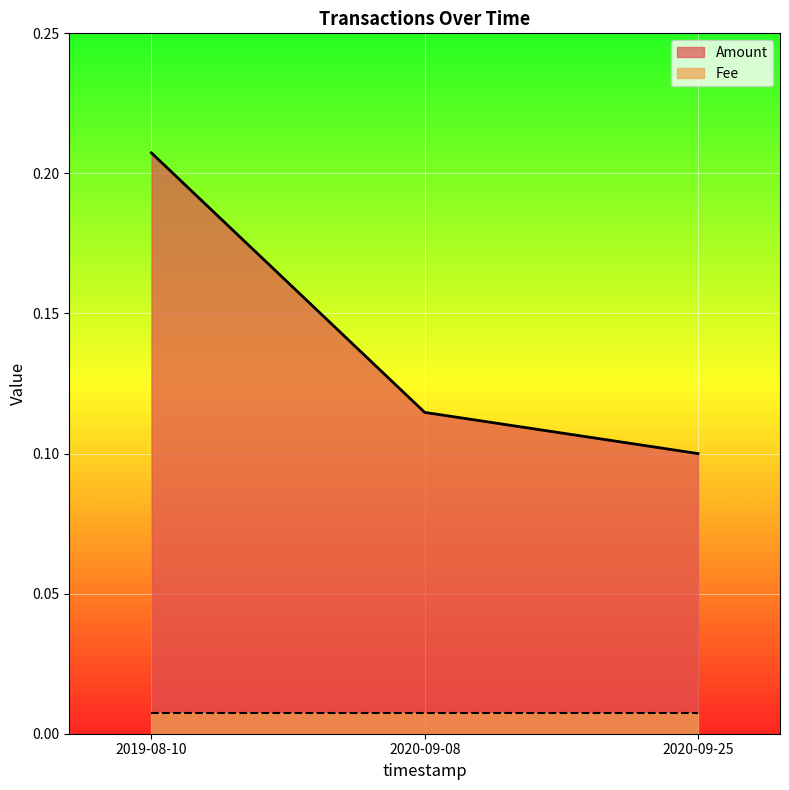

Does the chart display data point markers on the line(s)?

No